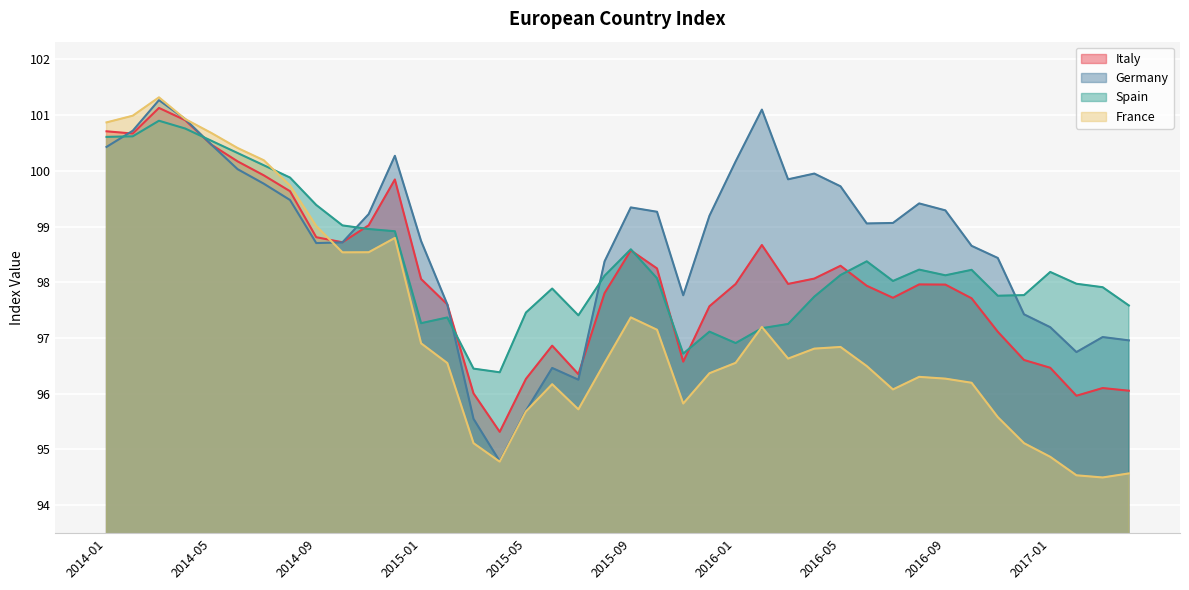

How many values in the Italy series exceed 97?

29